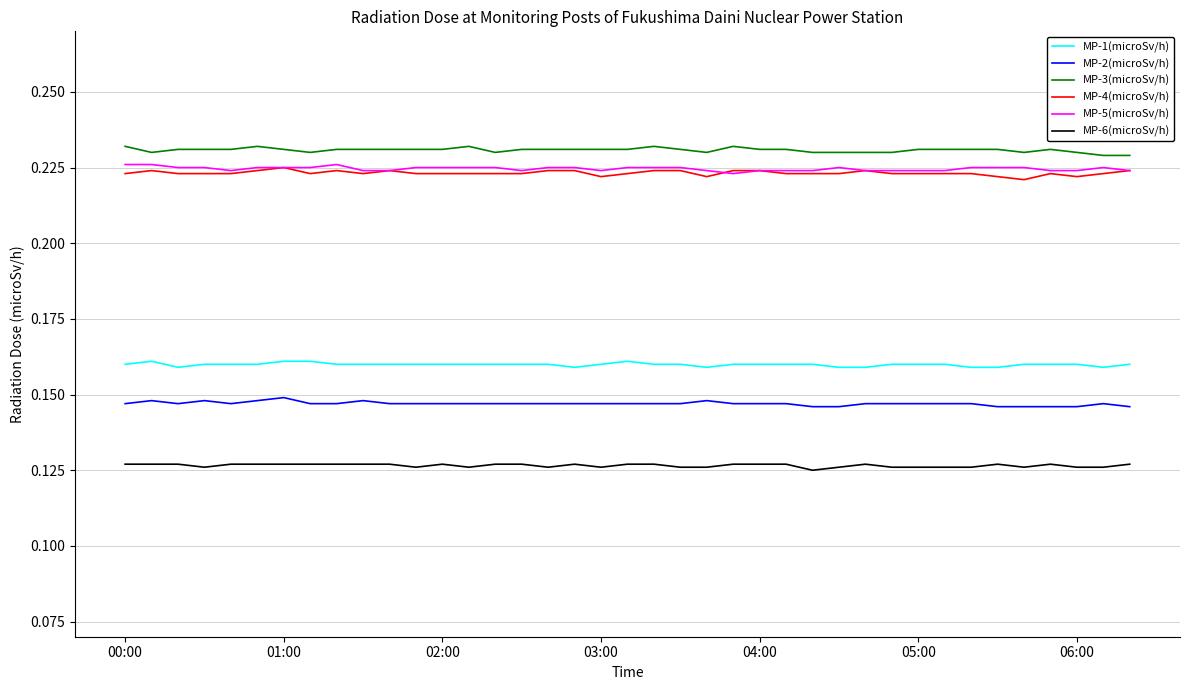

True or false: MP-2(microSv/h) and MP-5(microSv/h) cross at least once.

False